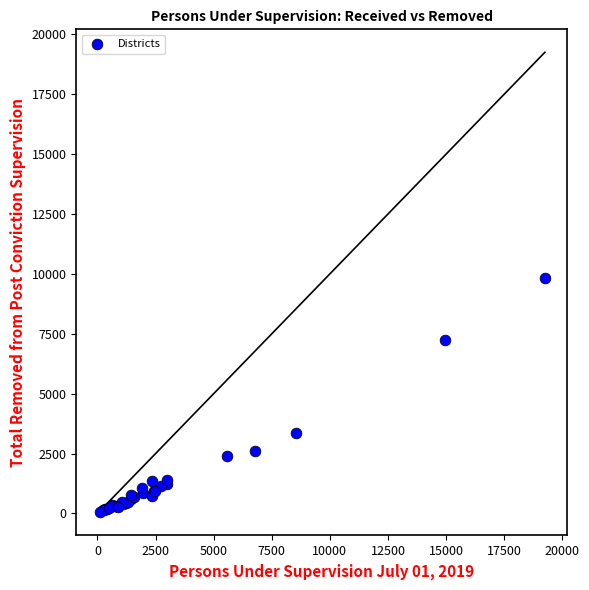

What Y value in the scatter plot is closest to 4932?

3365